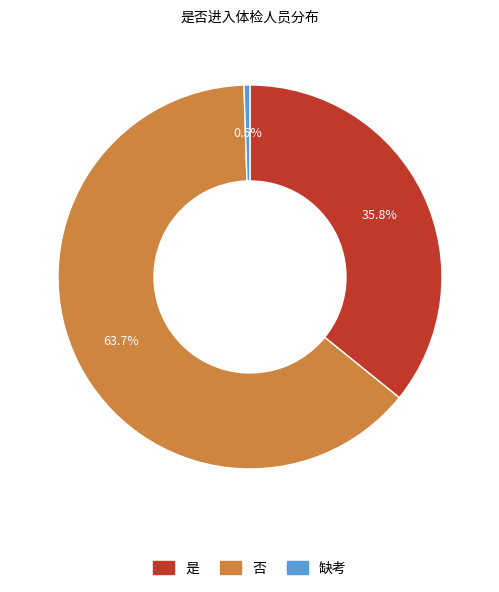

How many segments does this pie chart have?

3